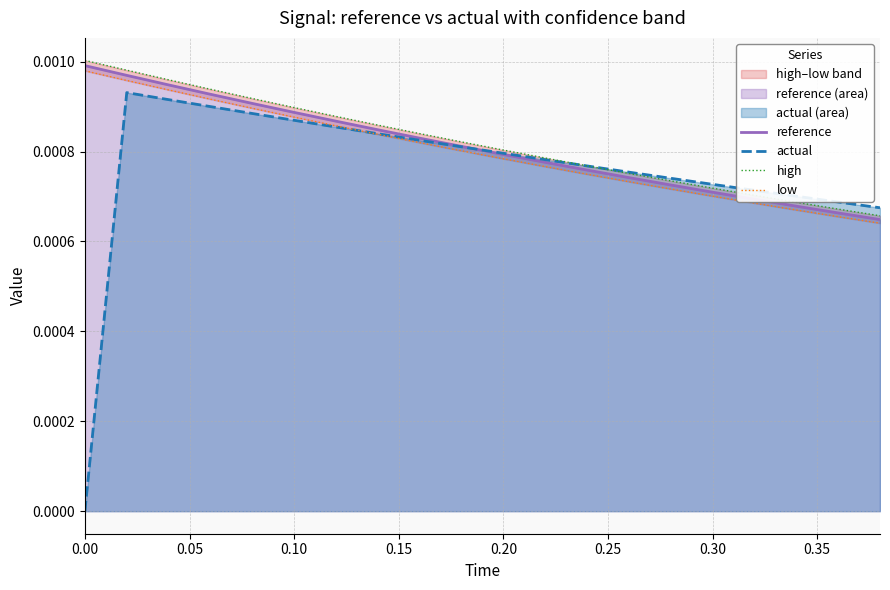

Rank the series by their maximum value, from lowest to highest.

actual, low, reference, high